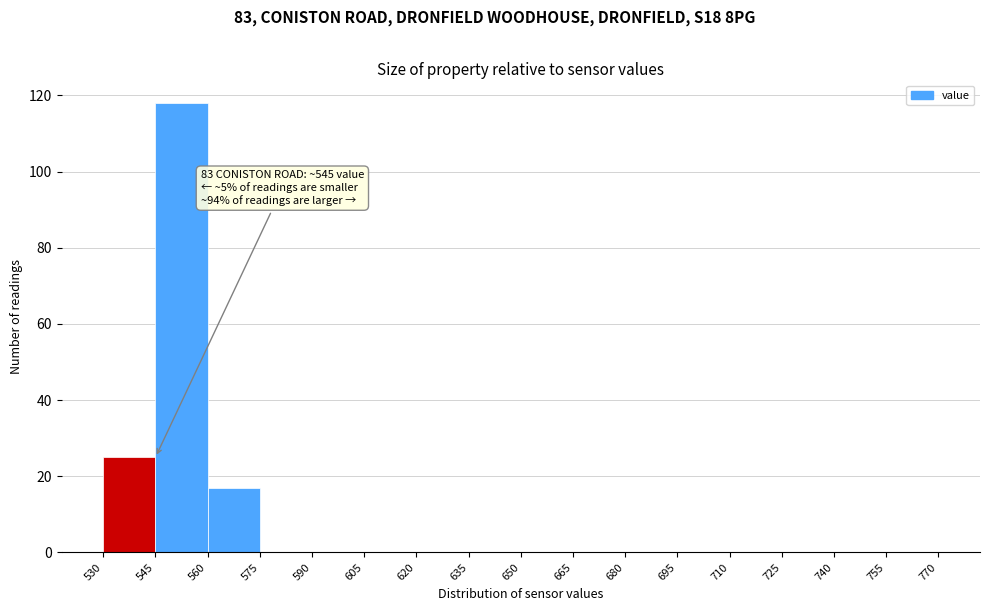

Over which range of the x-axis is the bar tallest?

545 to 560